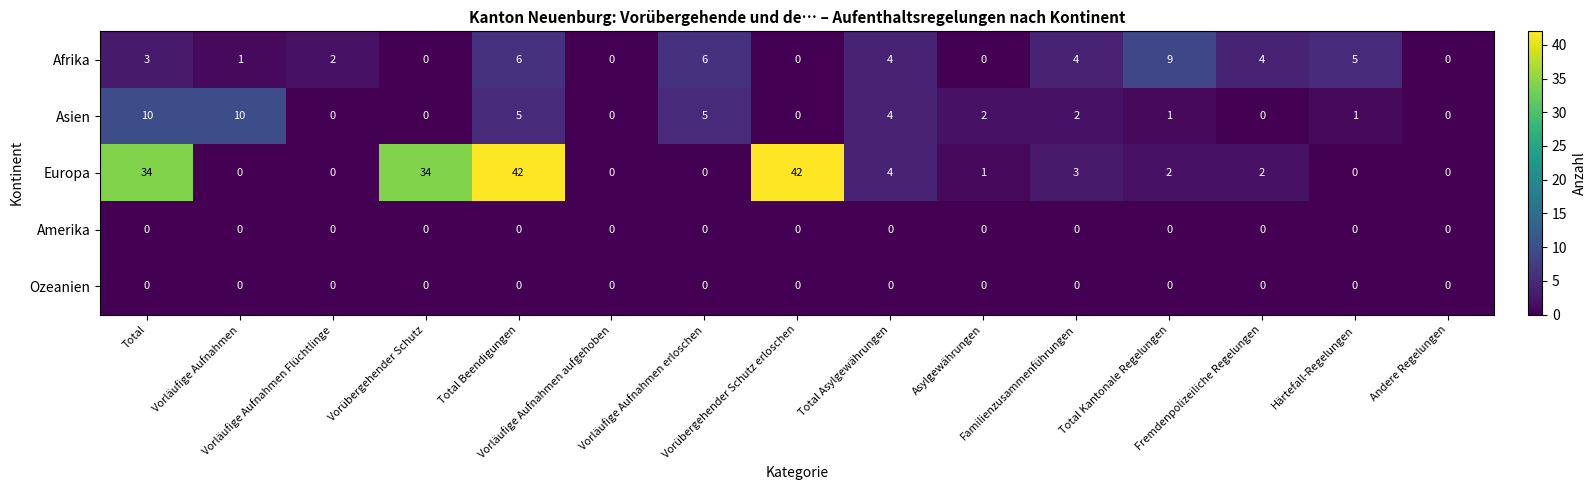

Which series has the widest spread of values?

Europa